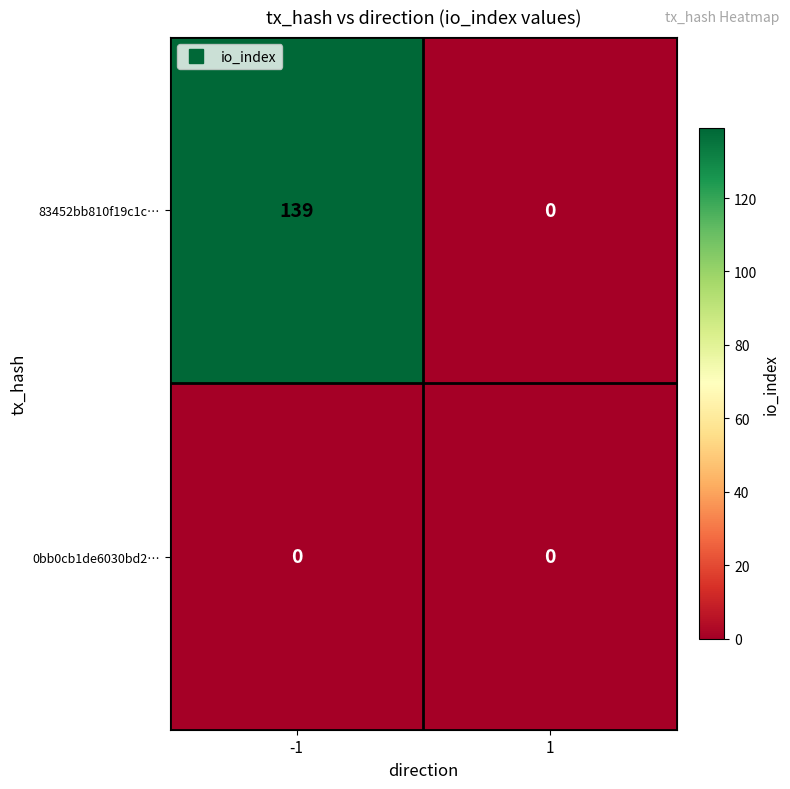

At how many categories does at least one series exceed 47?

1